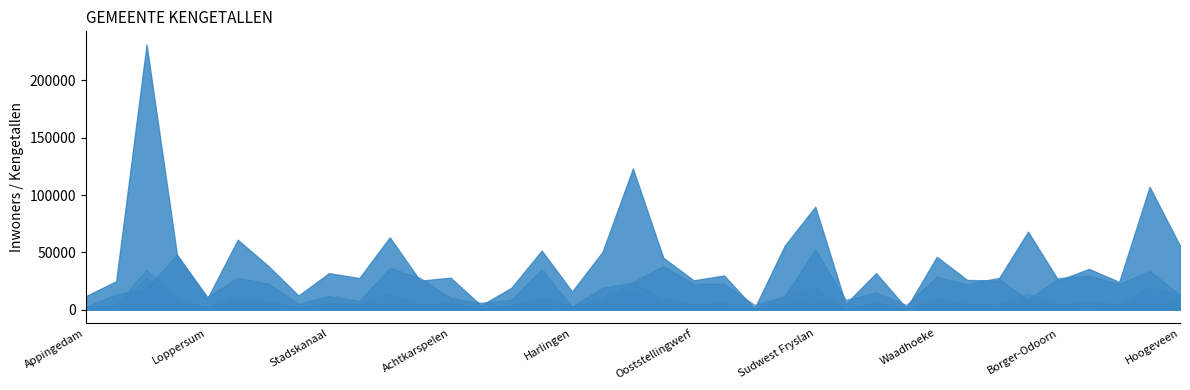

What is the label of the 20th point from the left?

Noardeast-Fryslân